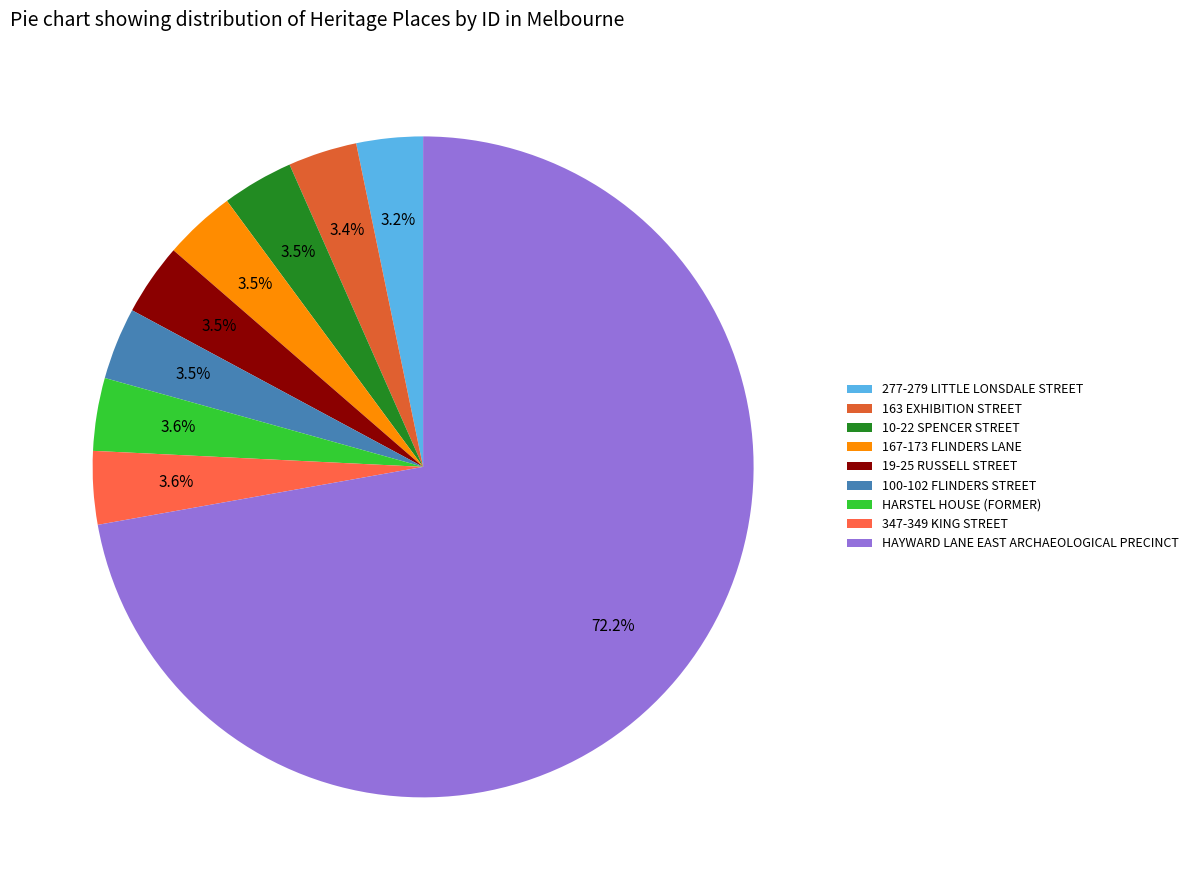

How many segments does this pie chart have?

9